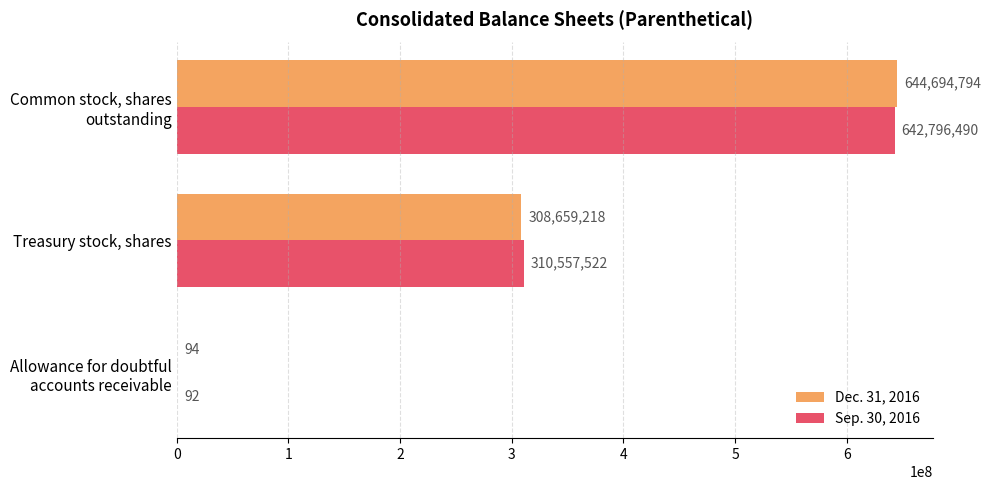

Is it true that Sep. 30, 2016 equals 310557522 at Treasury stock, shares?

True